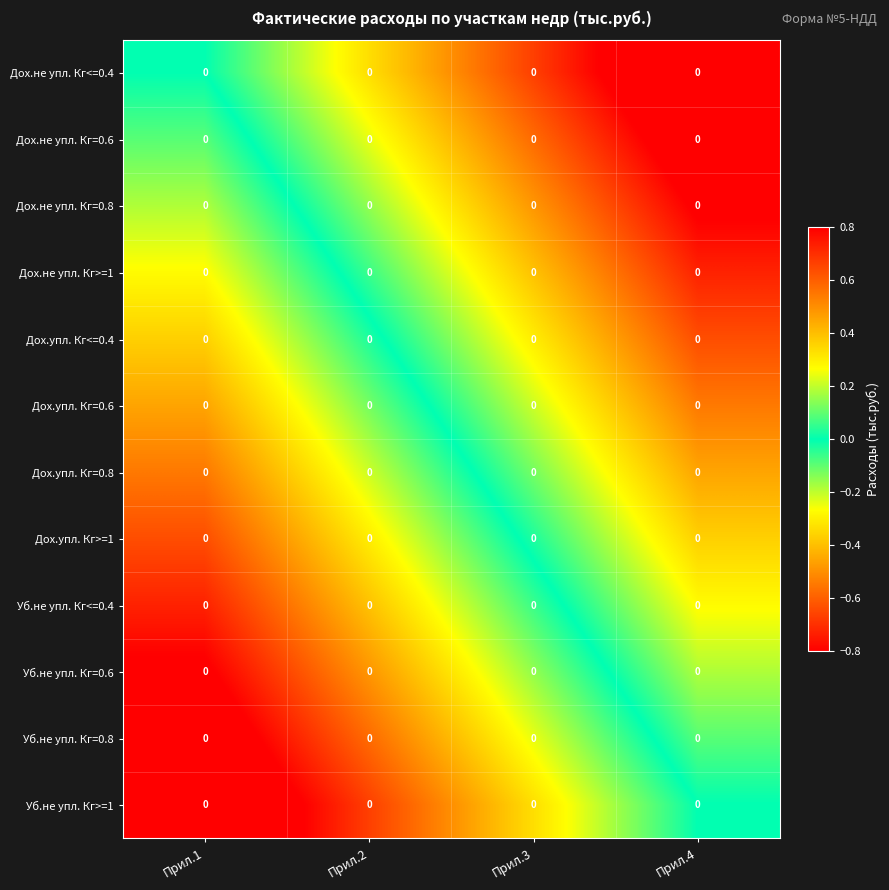

Which label corresponds to the largest value in the chart?

Прил.1